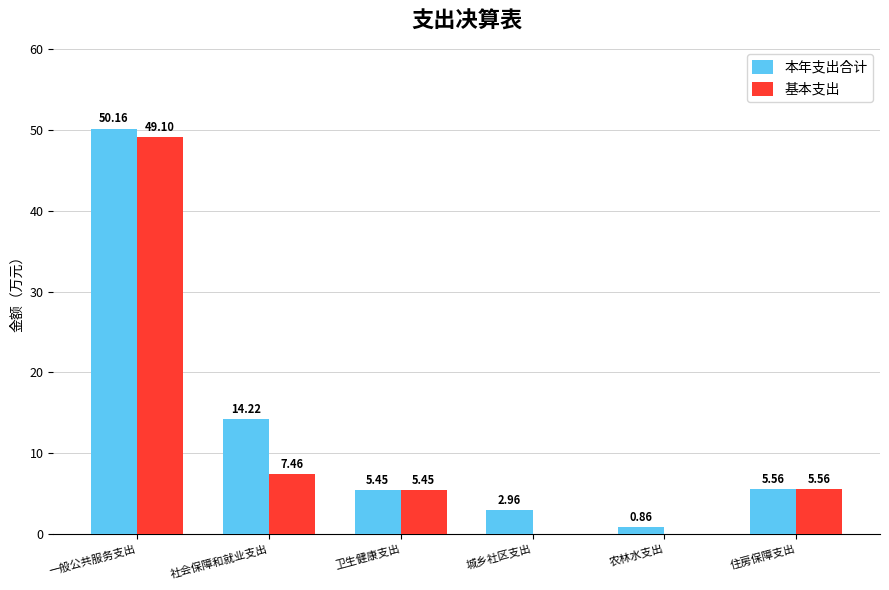

What is the sum of all 基本支出 values?

67.6